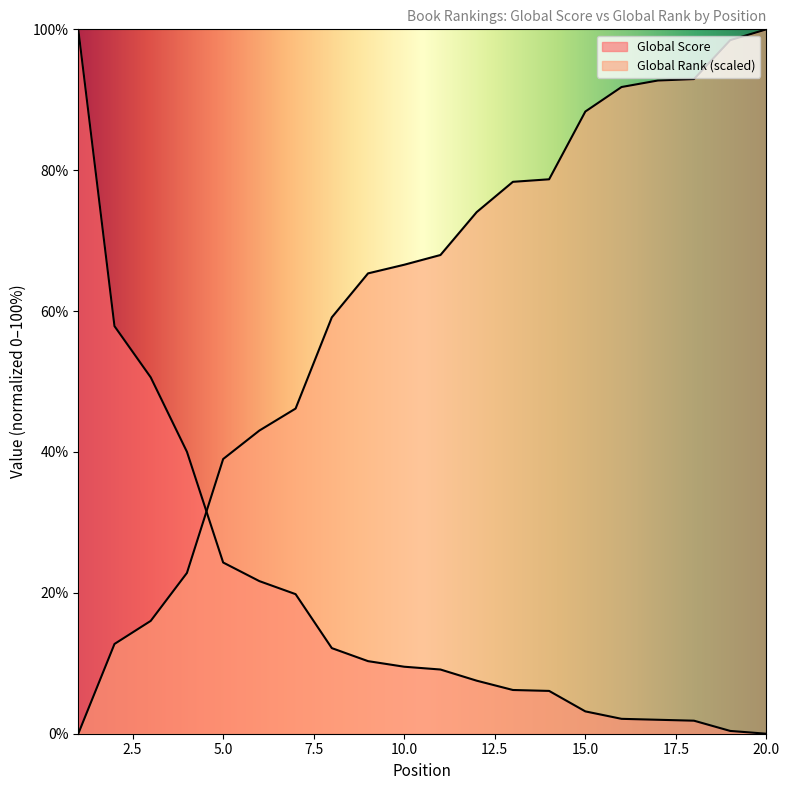

How many intersections are there between Global Rank (scaled) and Global Score?

1